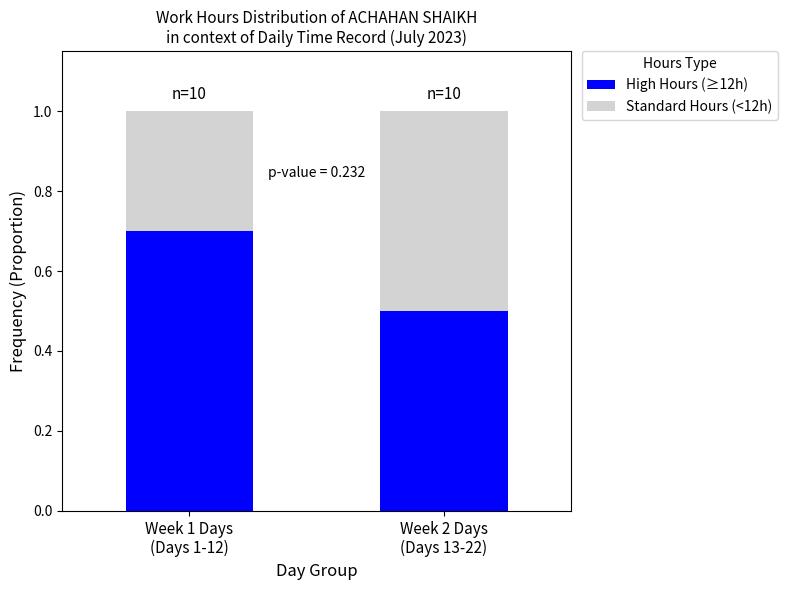

What is the lowest value of the High Hours (≥12h) series?

0.5